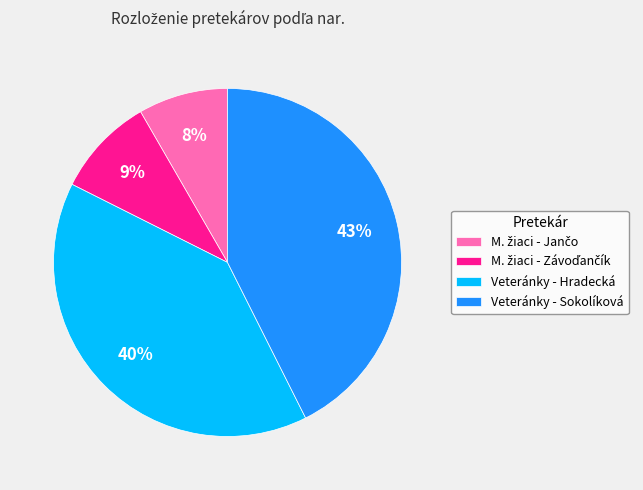

To the nearest percent, what percentage of the pie is Veteránky - Sokolíková?

43%